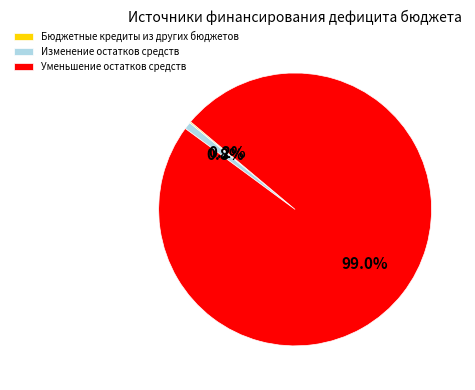

Between Уменьшение остатков средств and Изменение остатков средств, which is larger?

Уменьшение остатков средств